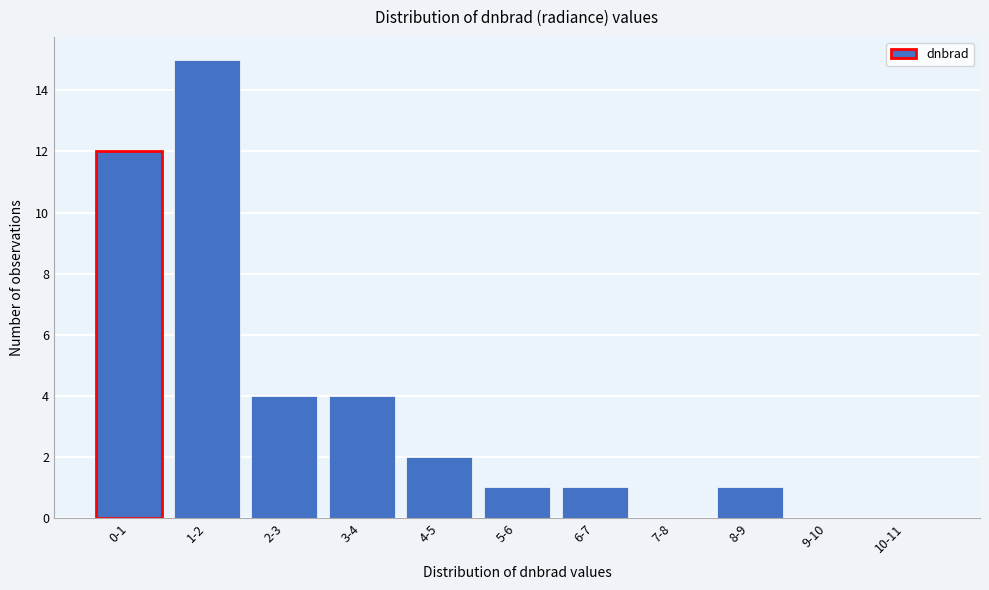

Reading right to left, transcribe all the data shown in this chart.

10-11=0	9-10=0	8-9=1	7-8=0	6-7=1	5-6=1	4-5=2	3-4=4	2-3=4	1-2=15	0-1=12